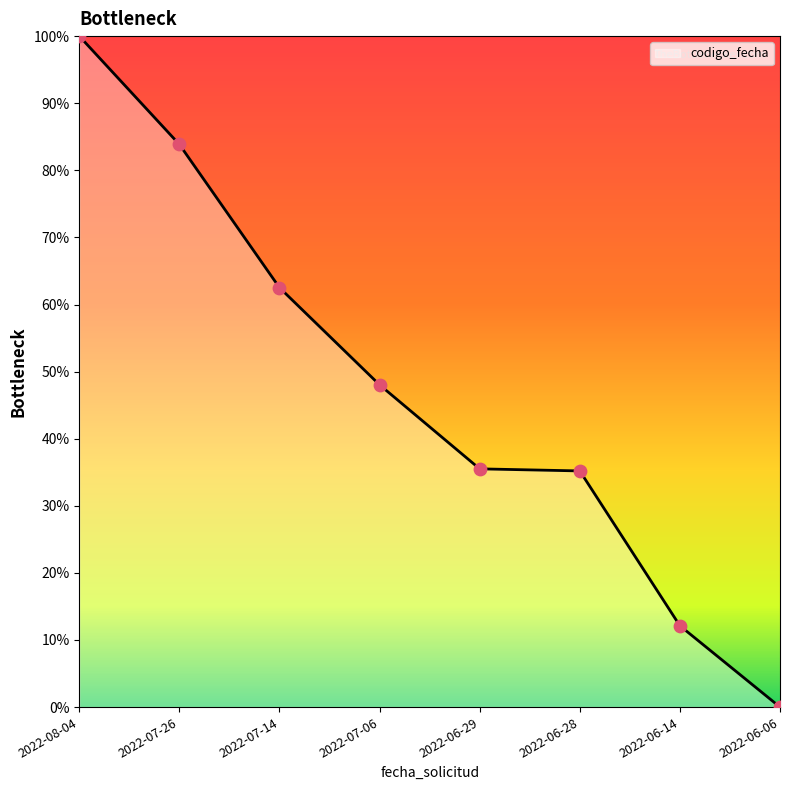

What is the ratio of the value at 2022-08-04 to the value at 2022-06-29?

2.8